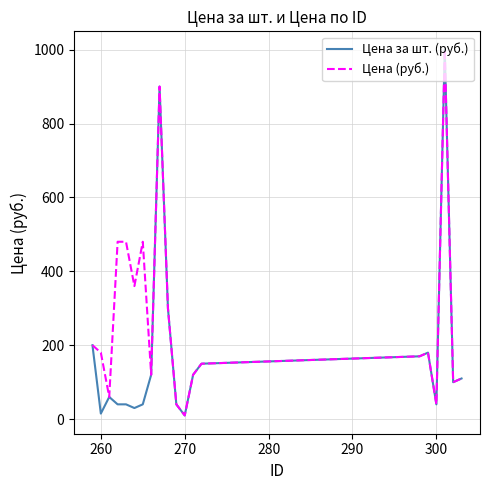

How many lines are shown in the chart?

2